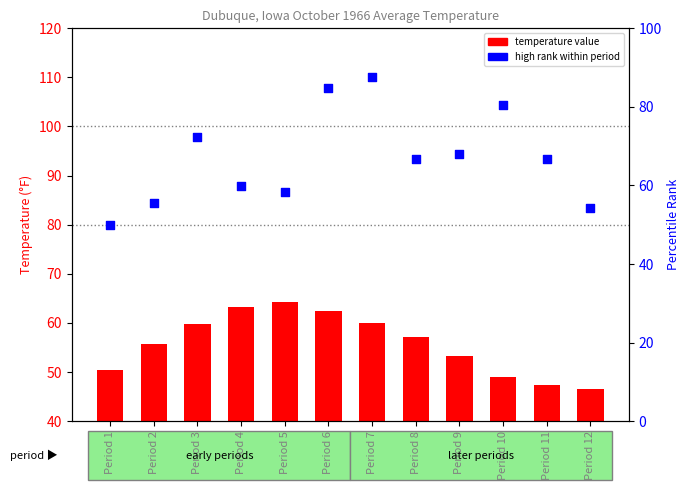

Which series has the largest total across all categories?

High Rank (percentile)